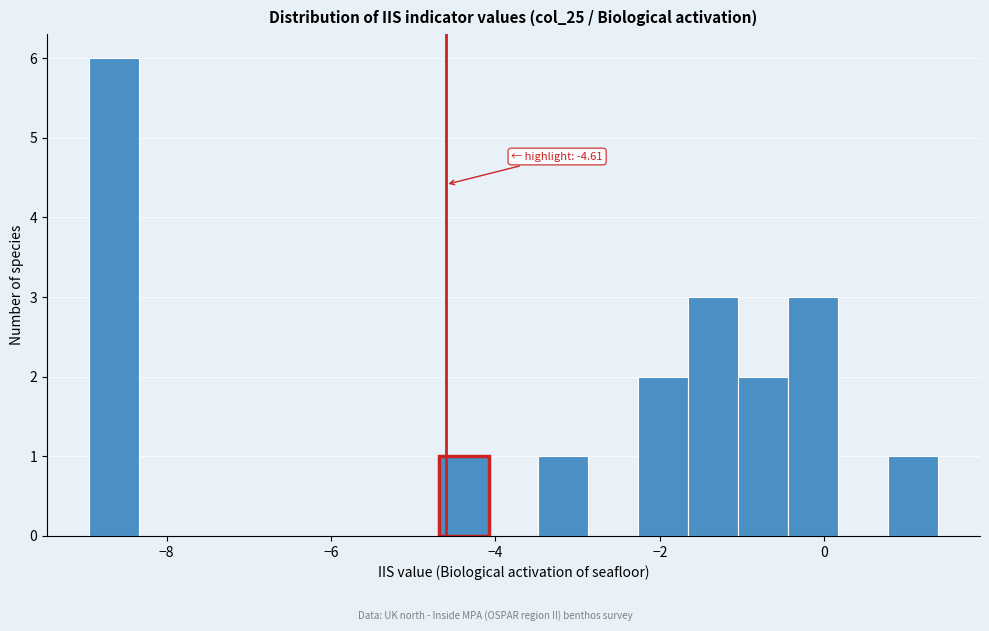

Around what value on the x-axis is the tallest bar? Give the approximate position of its centre, as read against the axis.

-8.6